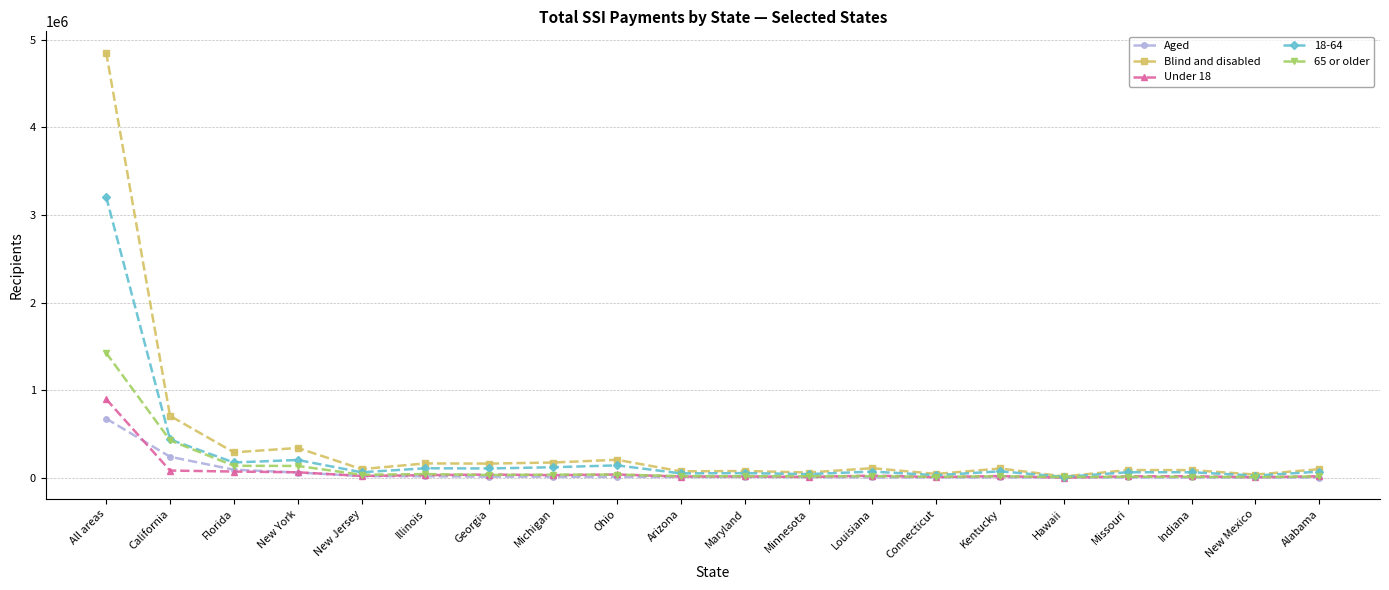

What are all the series names shown in the legend?

Aged, Blind and disabled, Under 18, 18-64, 65 or older